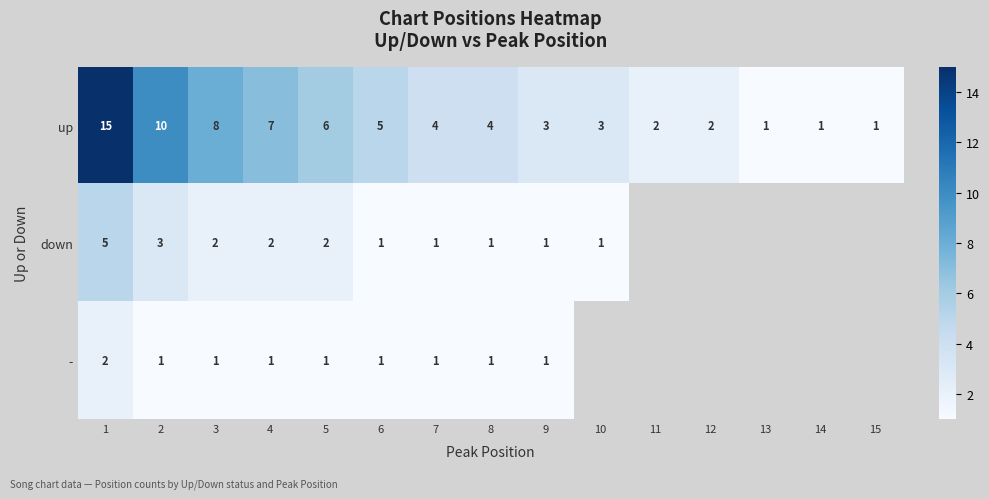

Is it true that down equals 1 at 5?

False